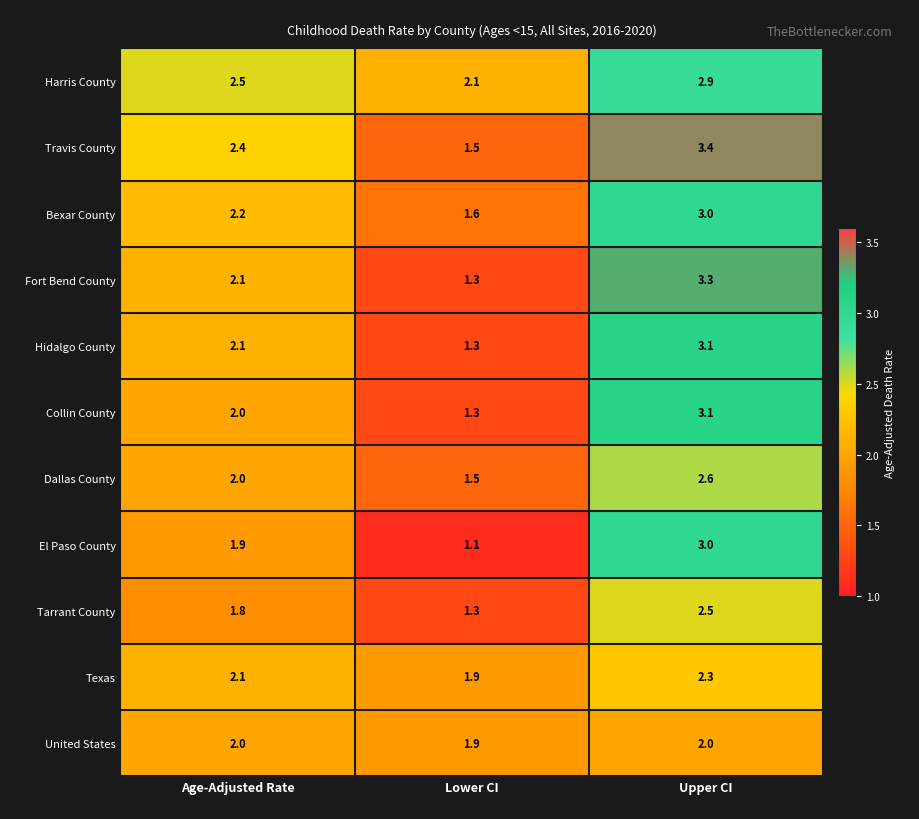

The Fort Bend County series shows 1.4 at Age-Adjusted Rate. True or false?

False